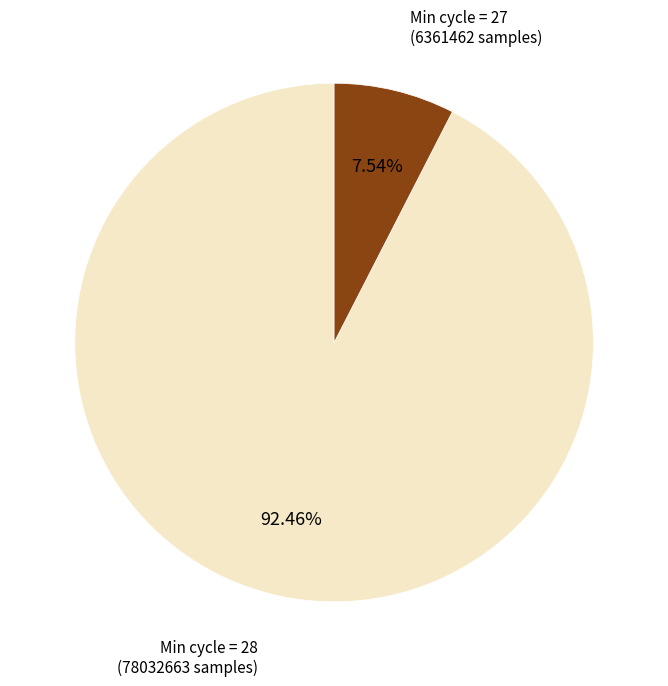

How many slices are in this pie chart?

2